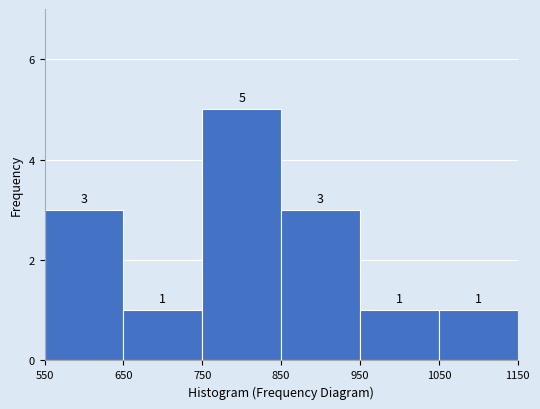

Reading left to right, list every bar in this chart as the range it spans on the x-axis followed by its height.

550 to 650: 3
650 to 750: 1
750 to 850: 5
850 to 950: 3
950 to 1050: 1
1050 to 1150: 1